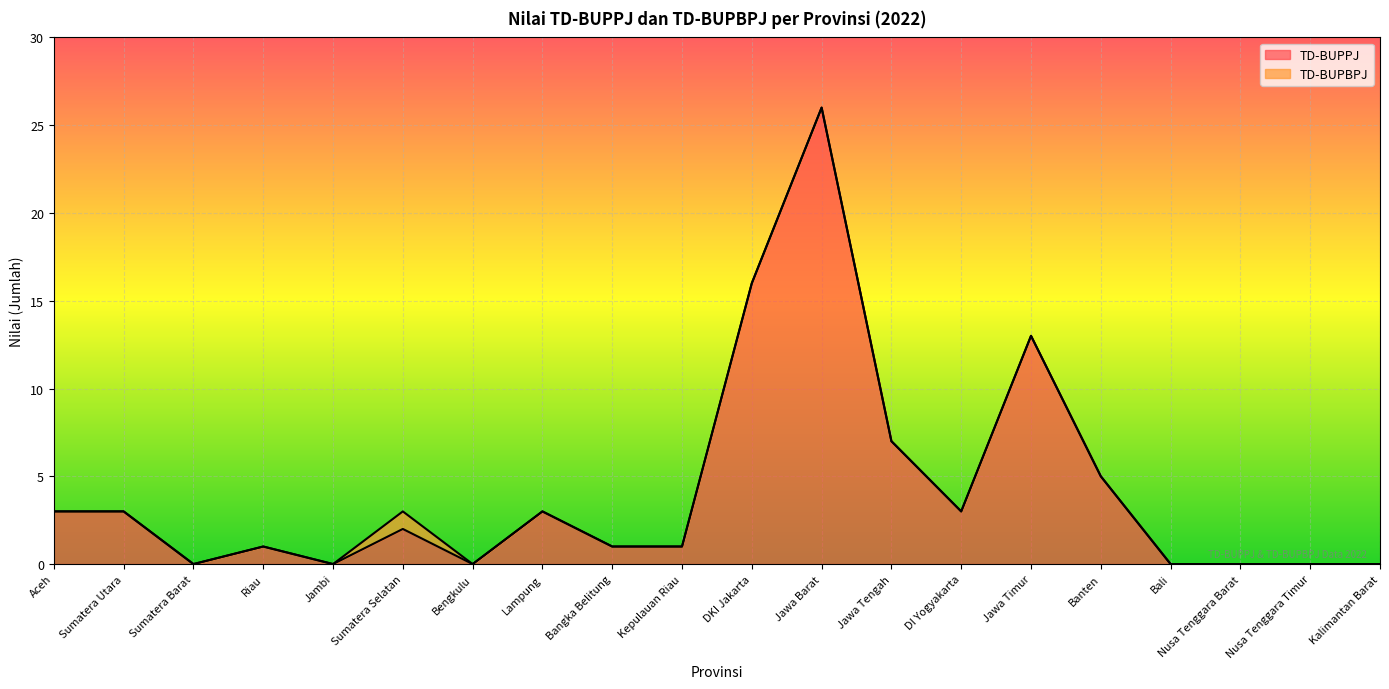

Is it true that TD-BUPPJ equals 1 at Aceh?

False